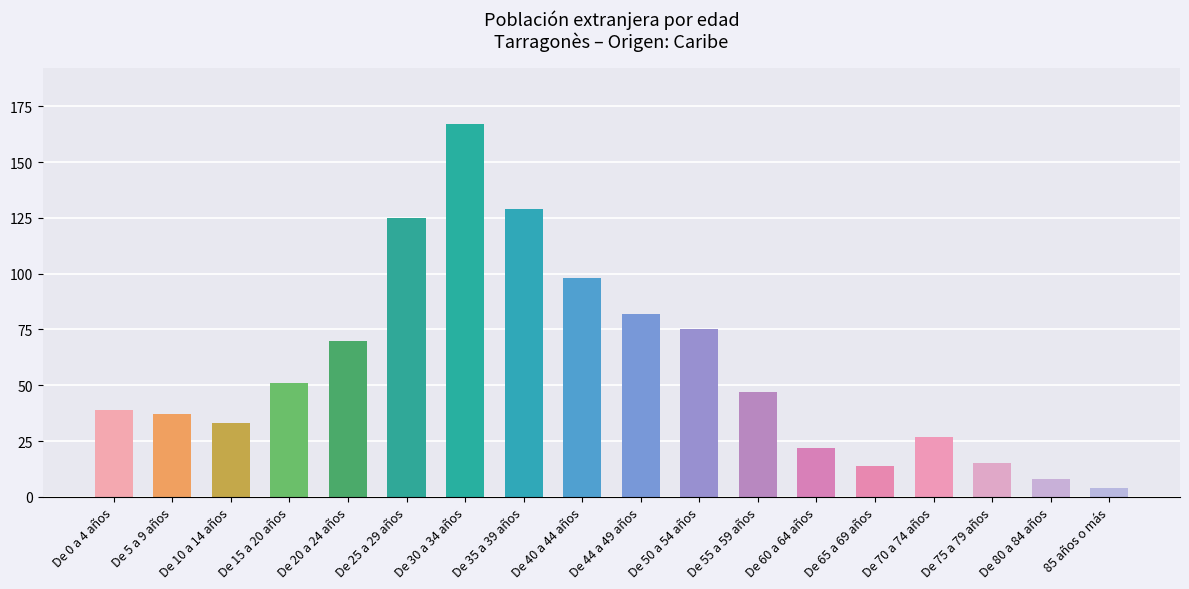

How many series are shown in this chart?

1